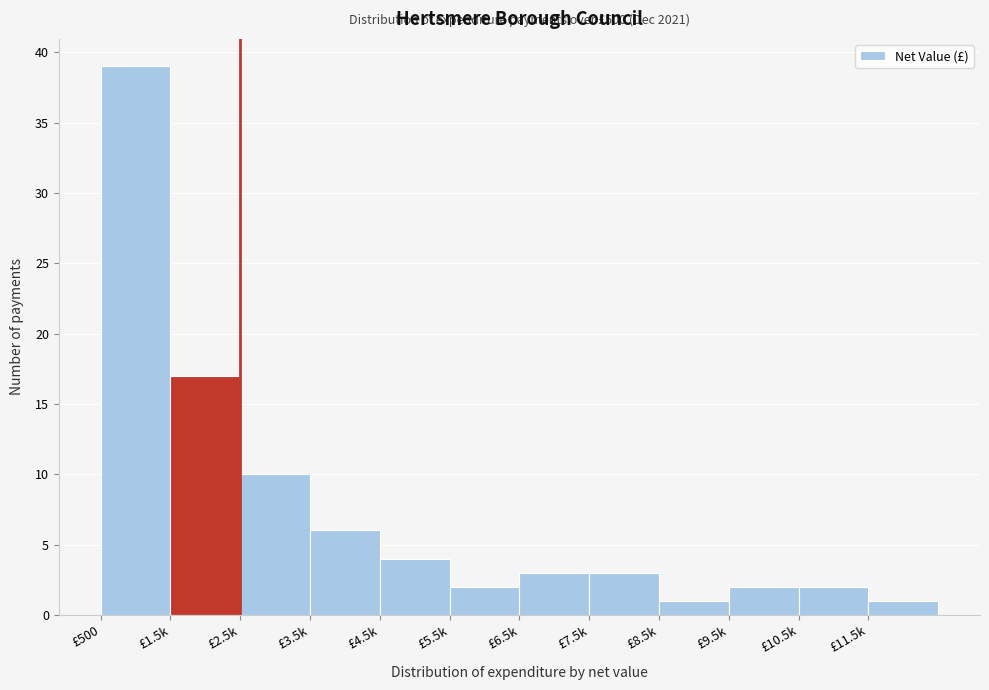

Reading left to right, transcribe all the data shown in this chart.

39	17	10	6	4	2	3	3	1	2	2	1